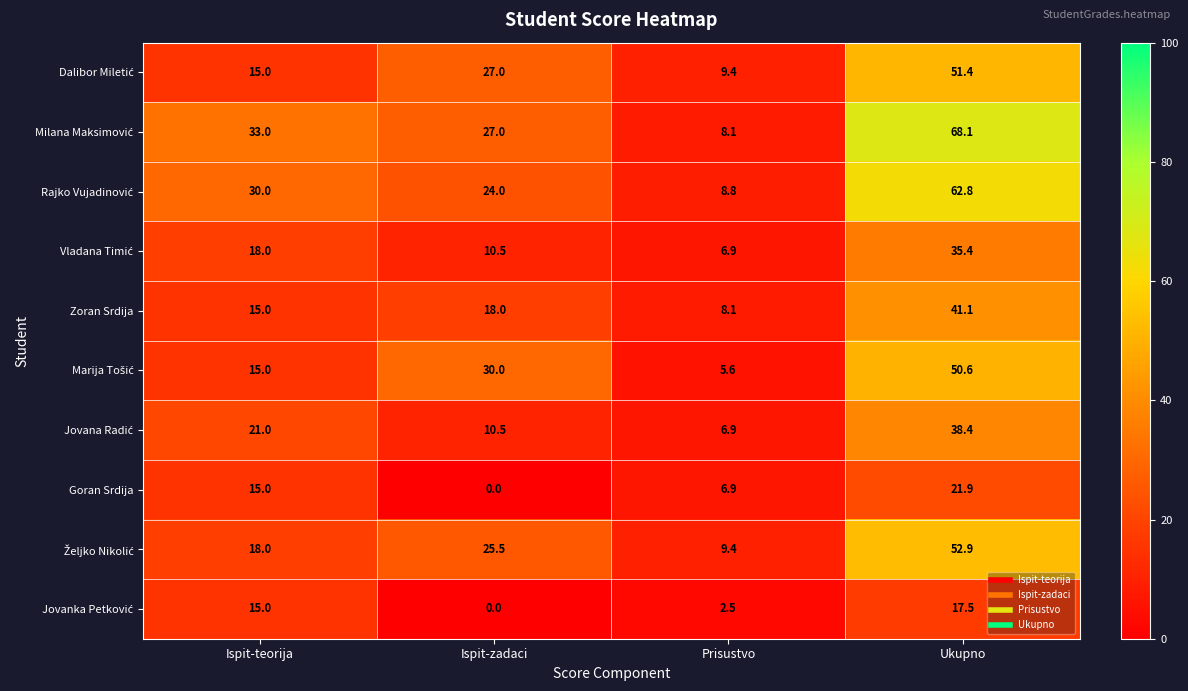

At which category is the sum across all series the highest?

Ukupno